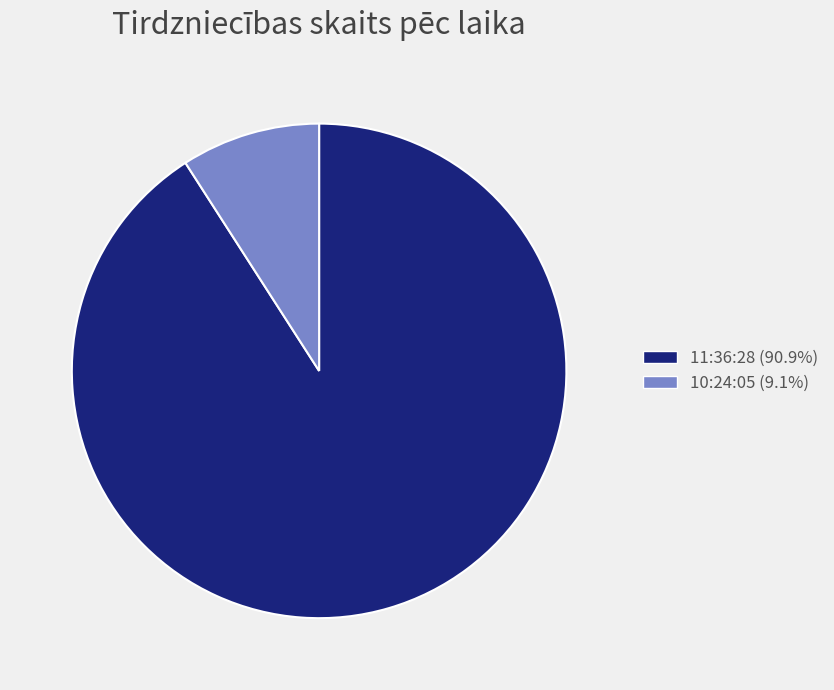

Does any single category account for the majority?

Yes